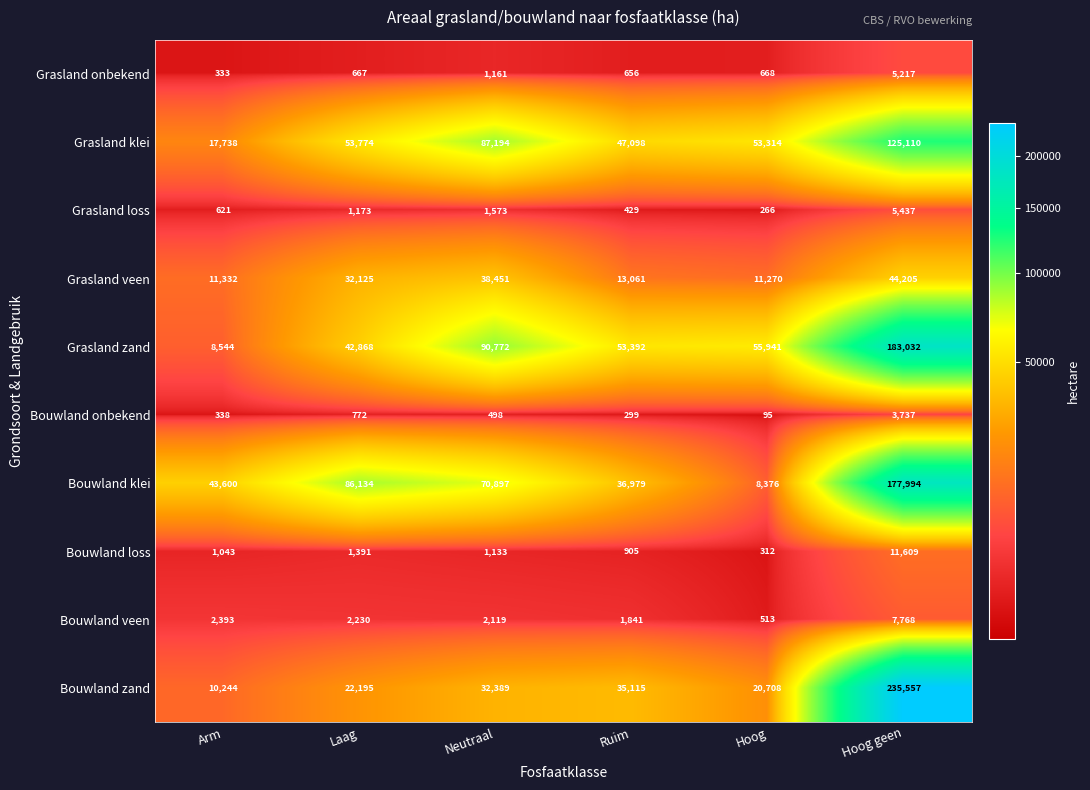

Where is Grasland zand nearest to the value 95788?

Neutraal